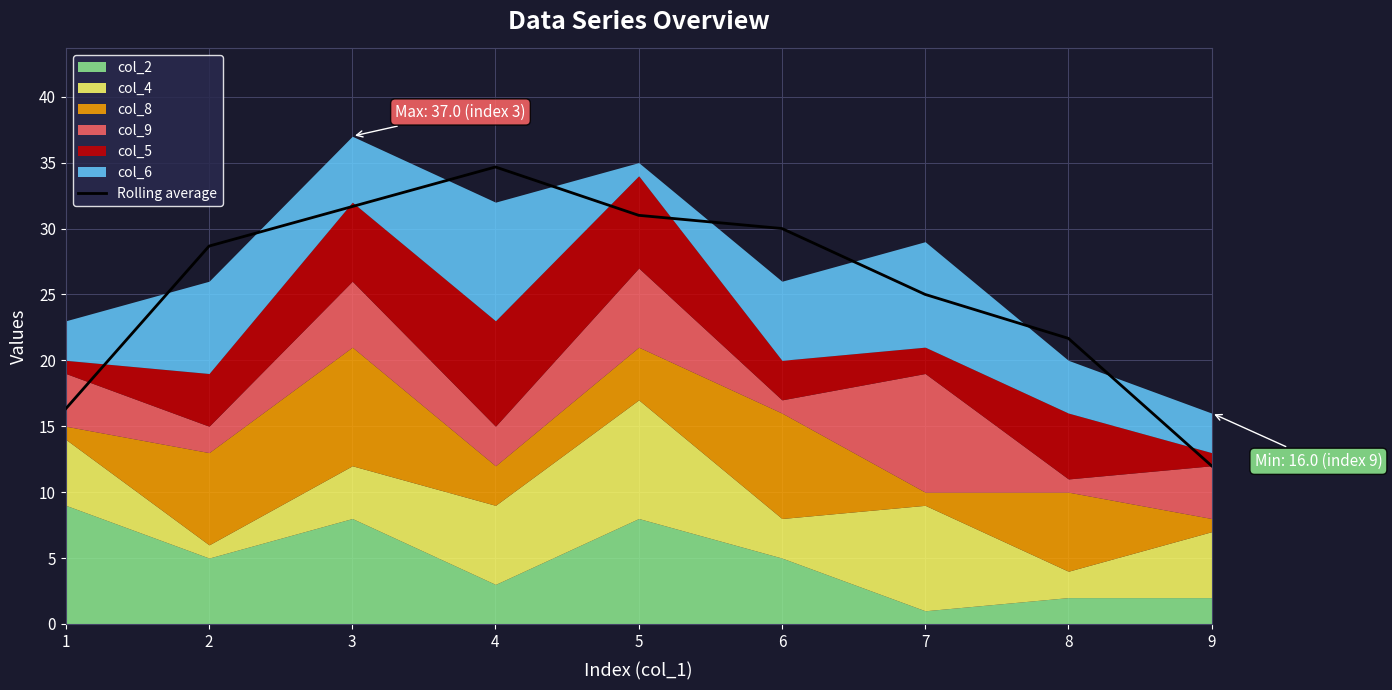

At which category does the chart reach its minimum across all series?

9